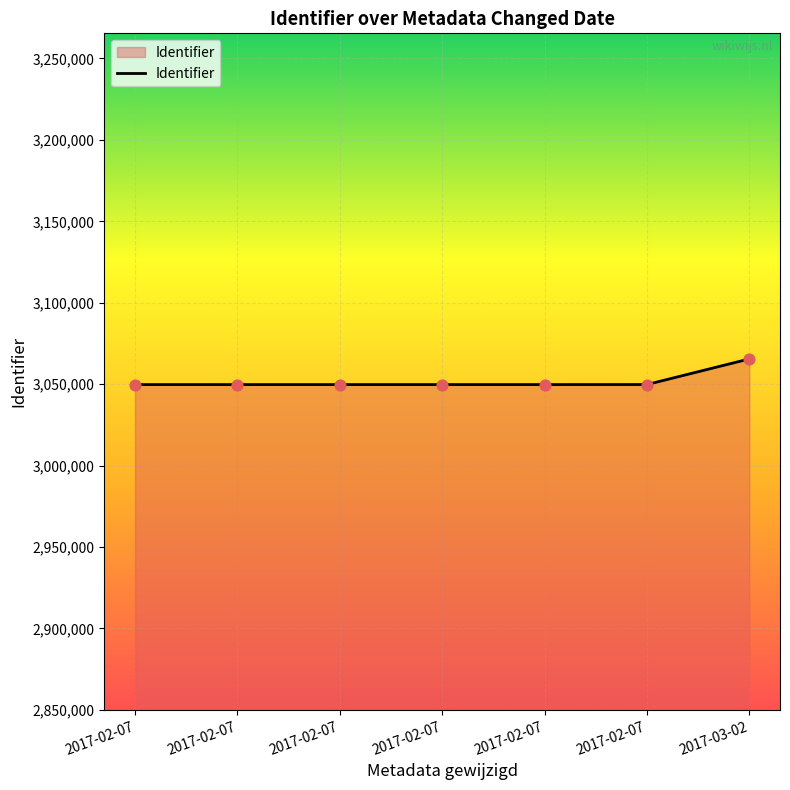

Which has a higher value, 2017-03-02 or 2017-02-07?

2017-03-02